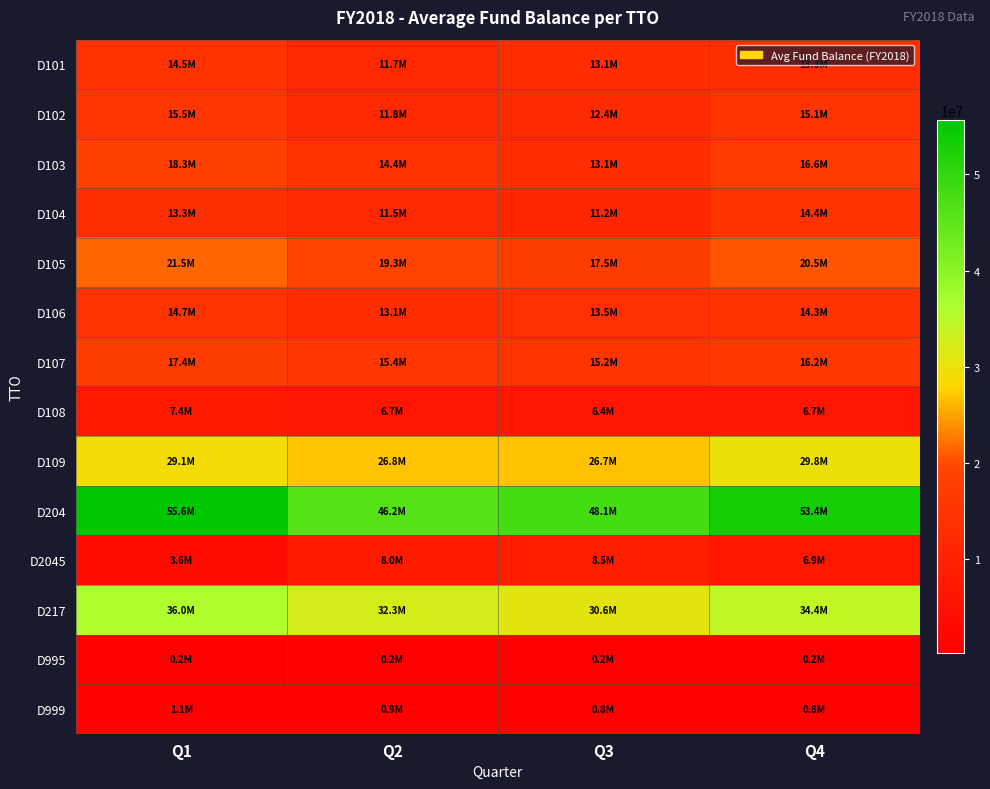

Which label corresponds to the smallest value in the chart?

Q1